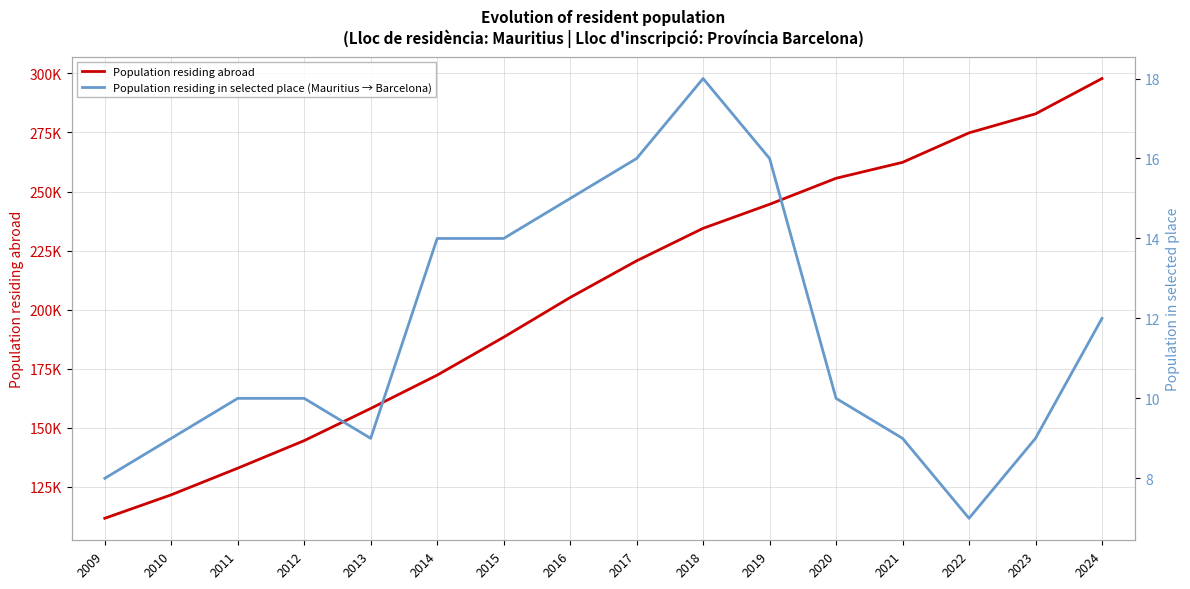

True or false: Population residing abroad and Population residing in selected place (Mauritius → Barcelona) cross at least once.

False